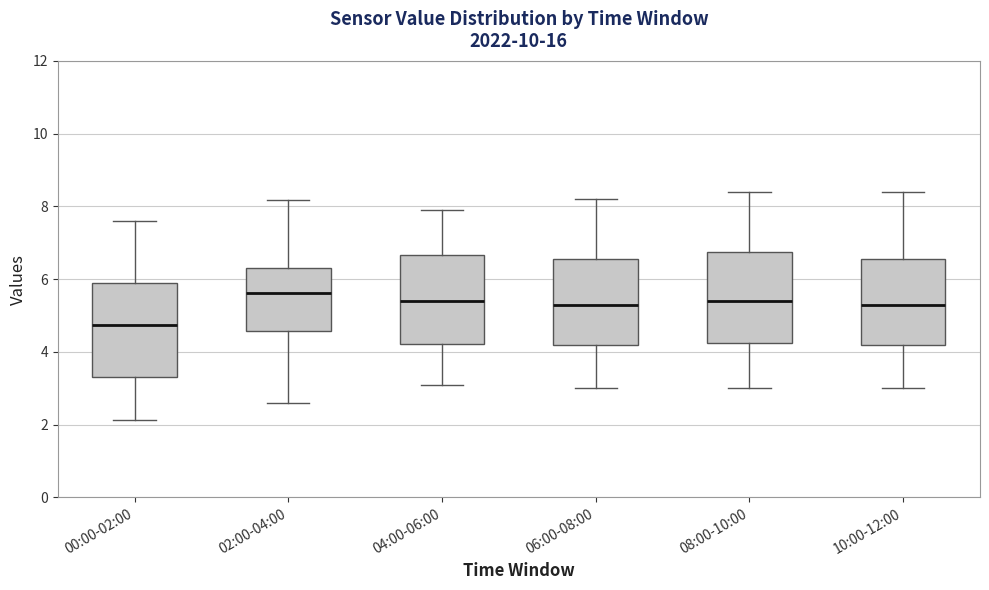

Which box's median line is the highest?

02:00-04:00